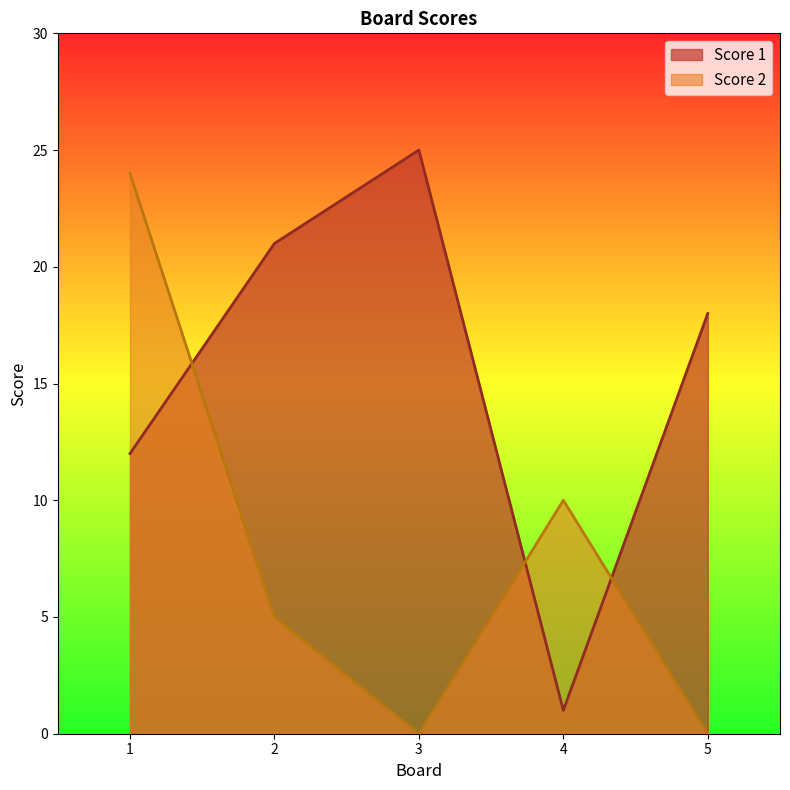

True or false: Score 1 and Score 2 cross at least once.

True